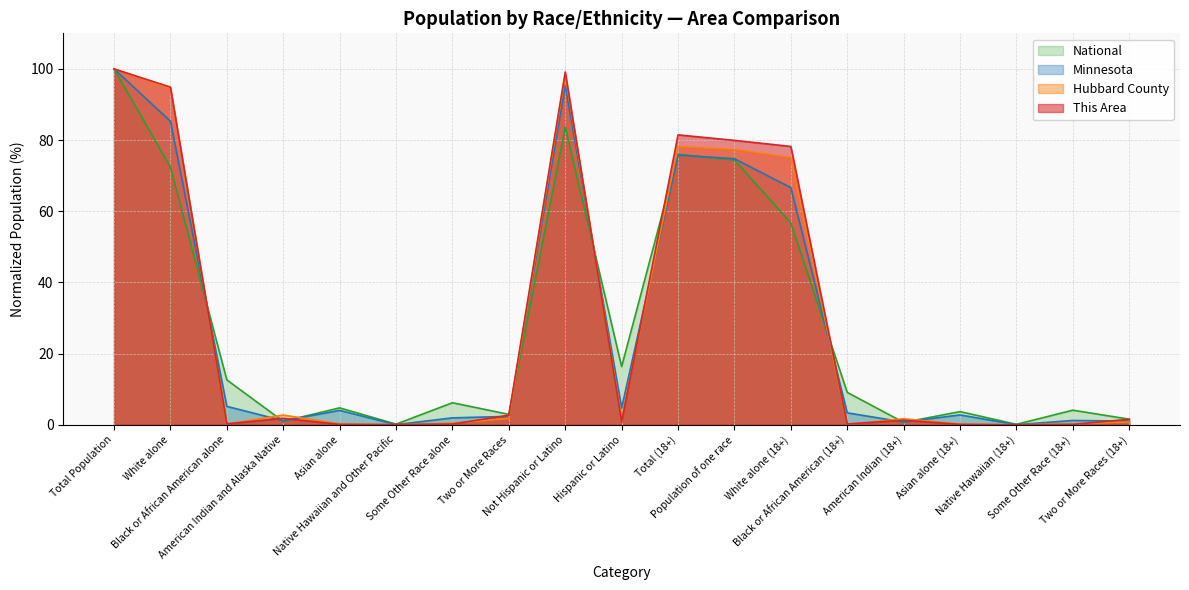

How many lines are shown in the chart?

4